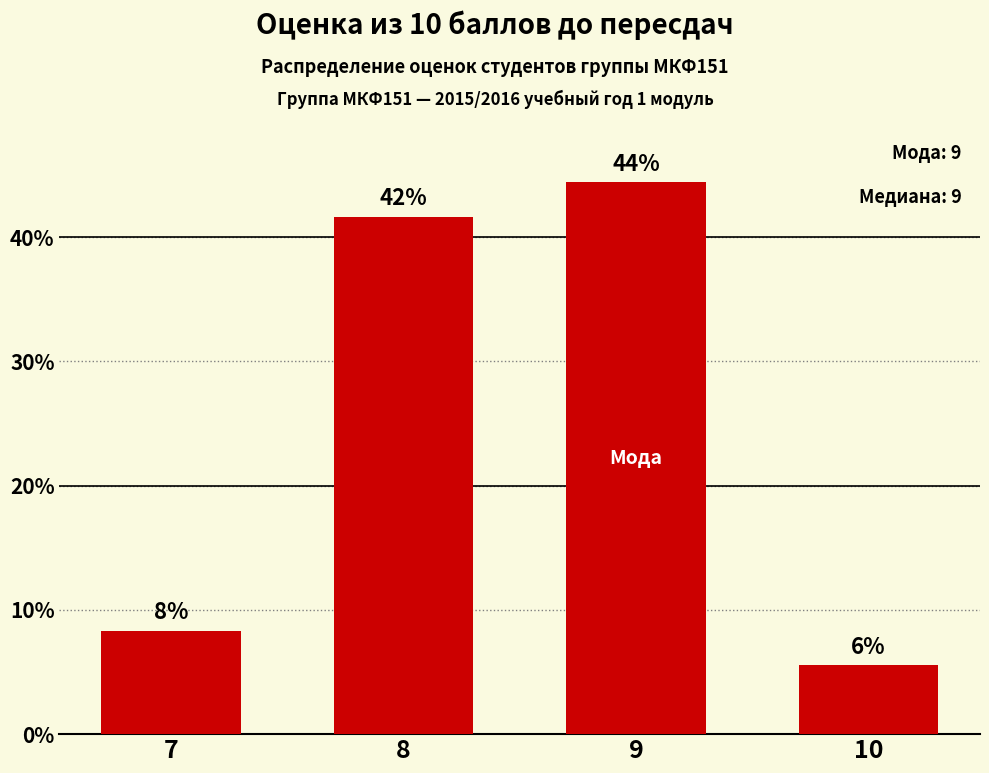

Approximately how many times larger is the value at 9 compared to 7?

5.3